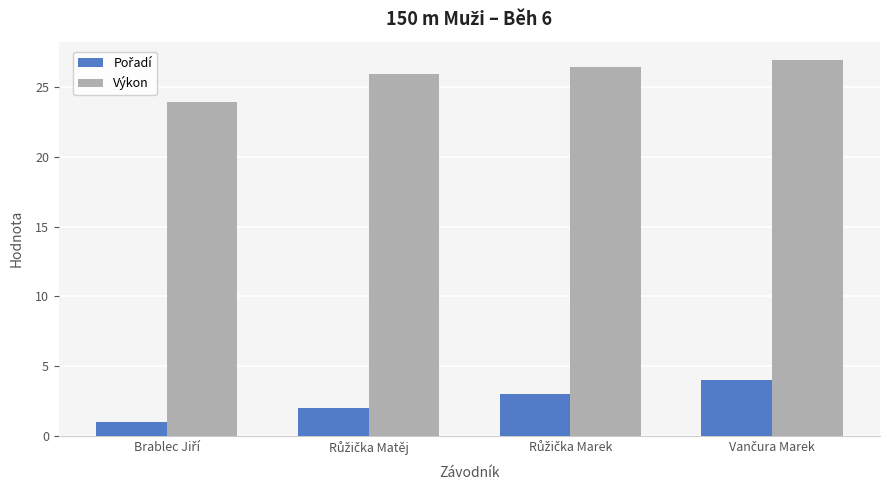

What is the minimum value shown in the chart?

1.0